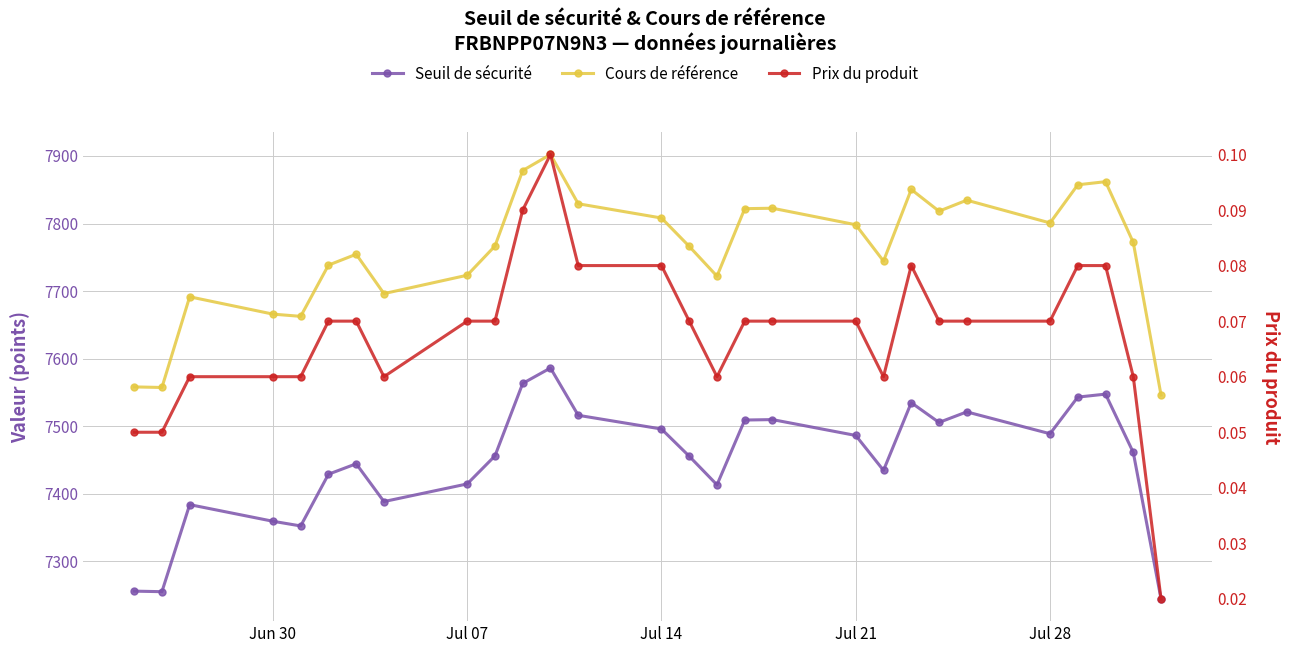

What is the lowest value of the Seuil de sécurité series?

7244.3